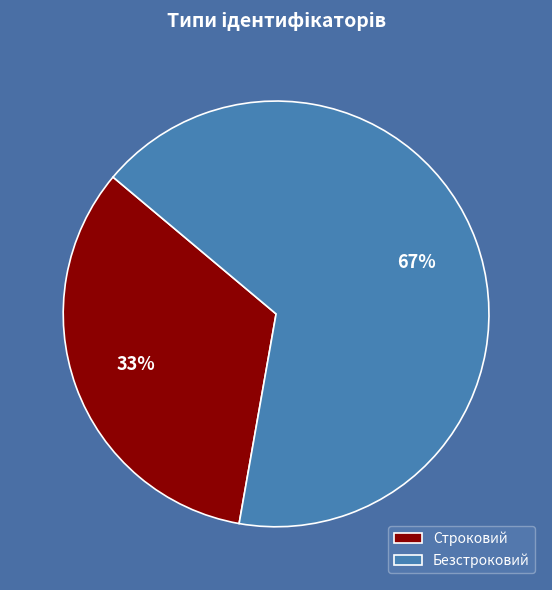

What is the ratio of the value at Безстроковий to the value at Строковий?

2.0